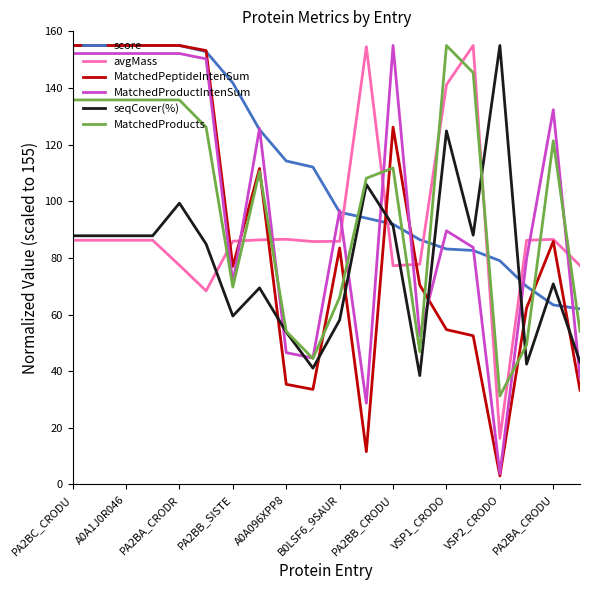

Which series has the largest total across all categories?

score